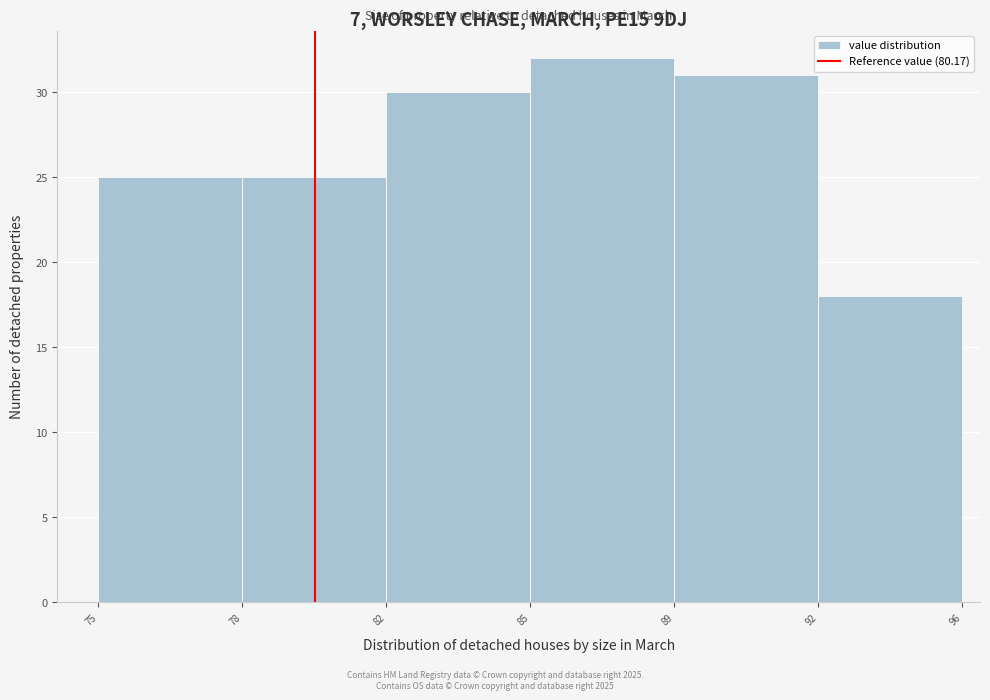

Reading right to left, what are all the values shown in this chart?

18	31	32	30	25	25